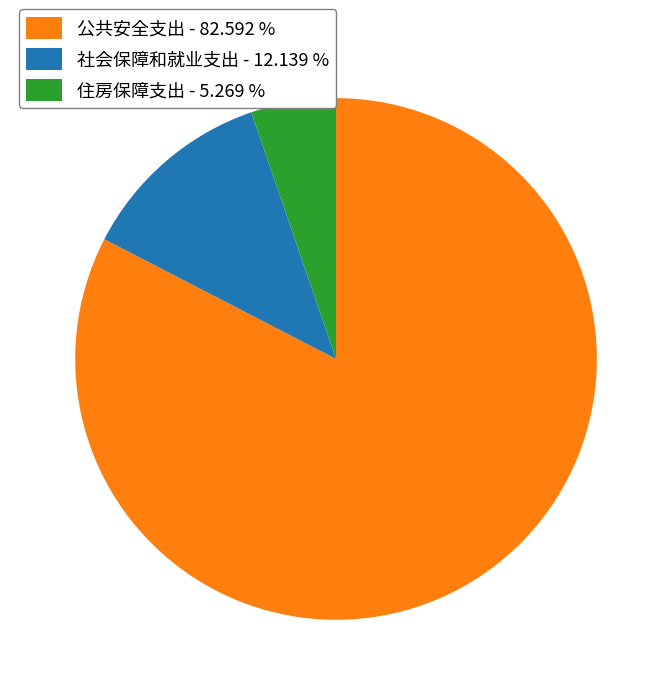

What is the ratio of the value at 社会保障和就业支出 - 12.139 % to the value at 住房保障支出 - 5.269 %?

2.3